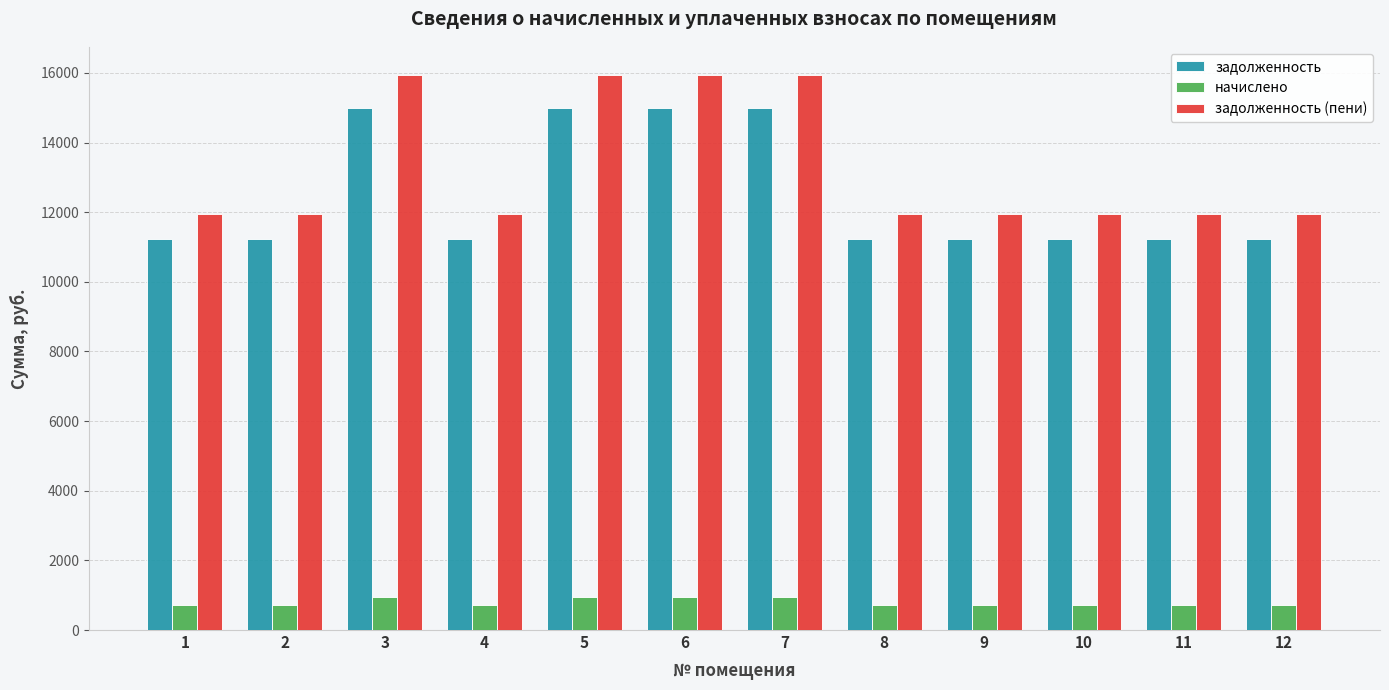

Rank the series by their maximum value, from lowest to highest.

начислено, задолженность, задолженность (пени)